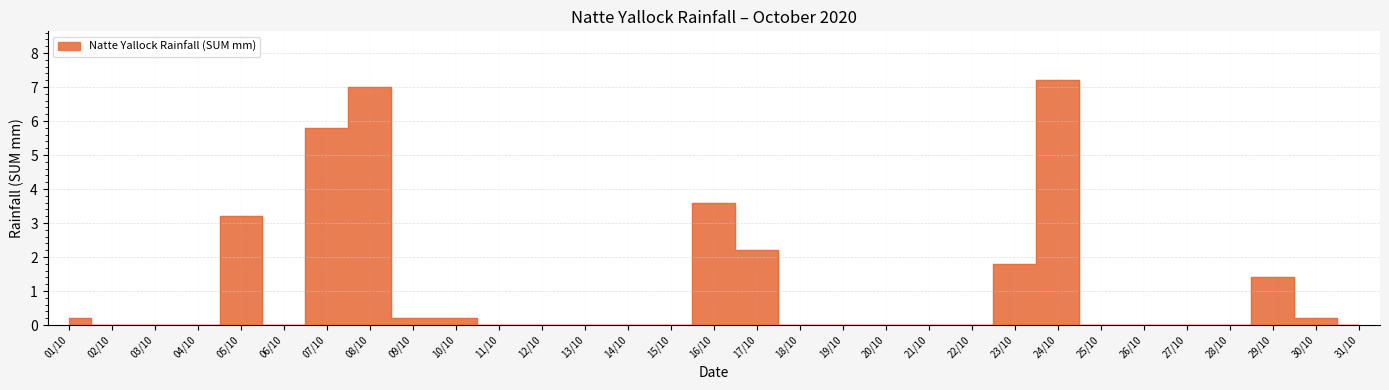

What is the label of the 7th point from the left?

07/10